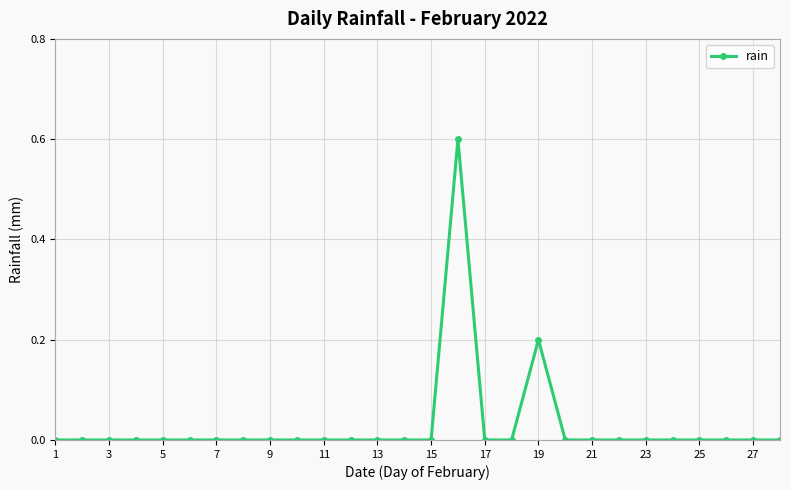

Reading left to right, extract all data points from this chart.

0.0	0.0	0.0	0.0	0.0	0.0	0.0	0.0	0.0	0.0	0.0	0.0	0.0	0.0	0.0	0.6	0.0	0.0	0.2	0.0	0.0	0.0	0.0	0.0	0.0	0.0	0.0	0.0